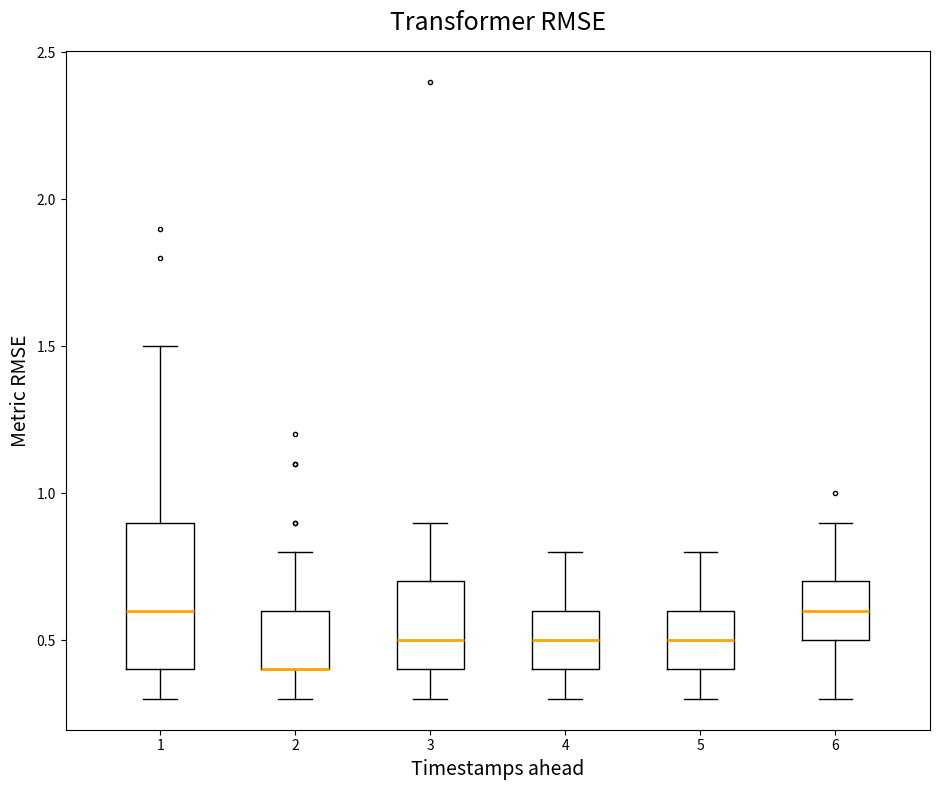

Which box is the tallest, from its lower edge to its upper edge?

1